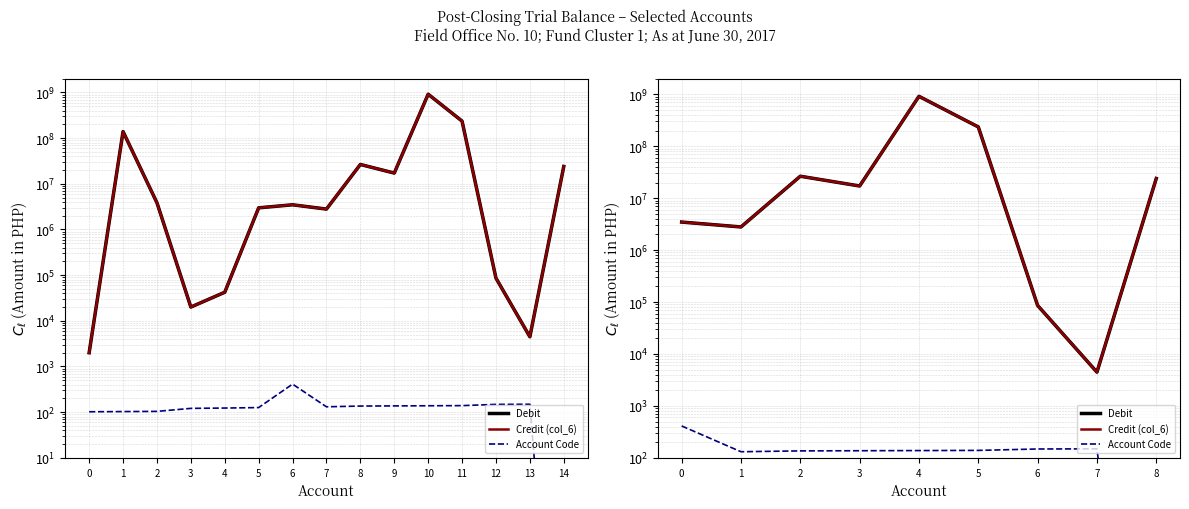

True or false: Account Code and Credit (col_6) intersect in this chart.

False